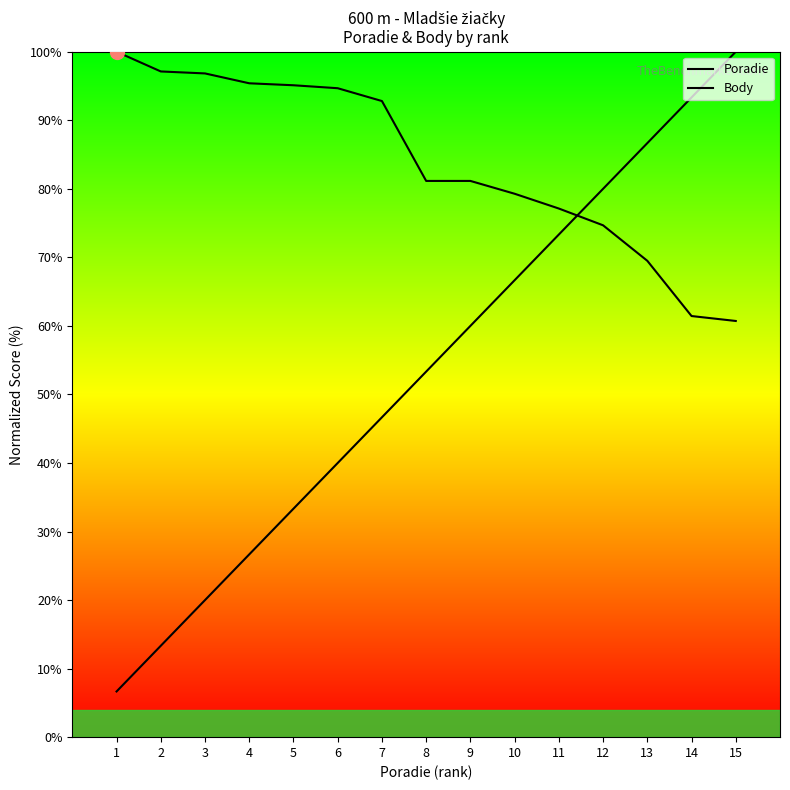

How many lines are shown in the chart?

2